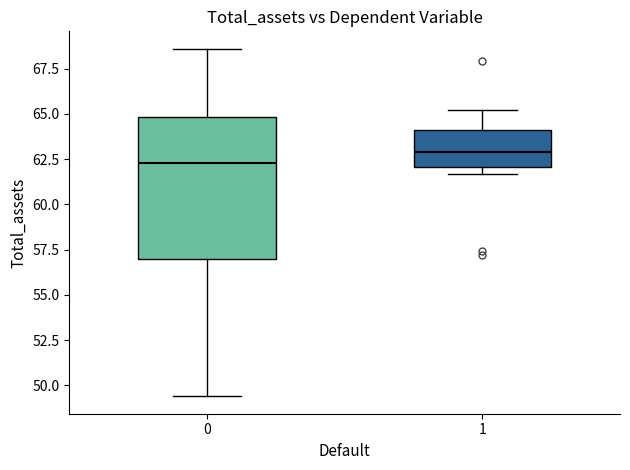

Which box has the highest median line?

1